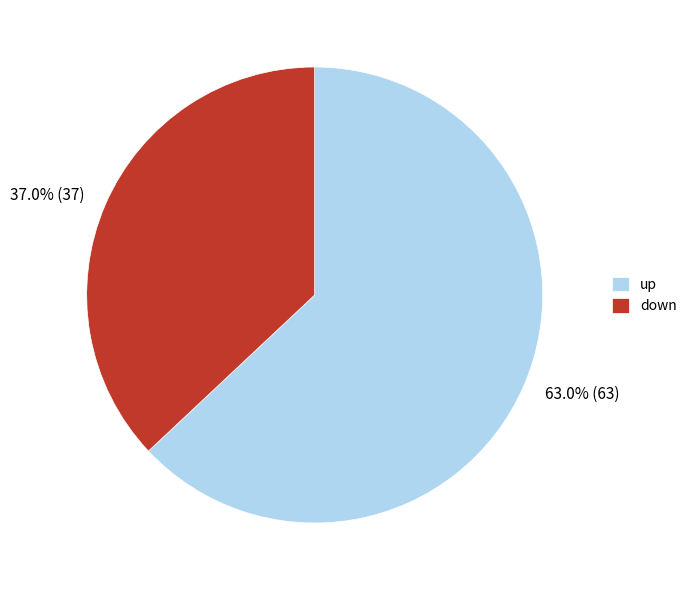

To the nearest percent, what is the difference between the up and down slice percentages?

26%